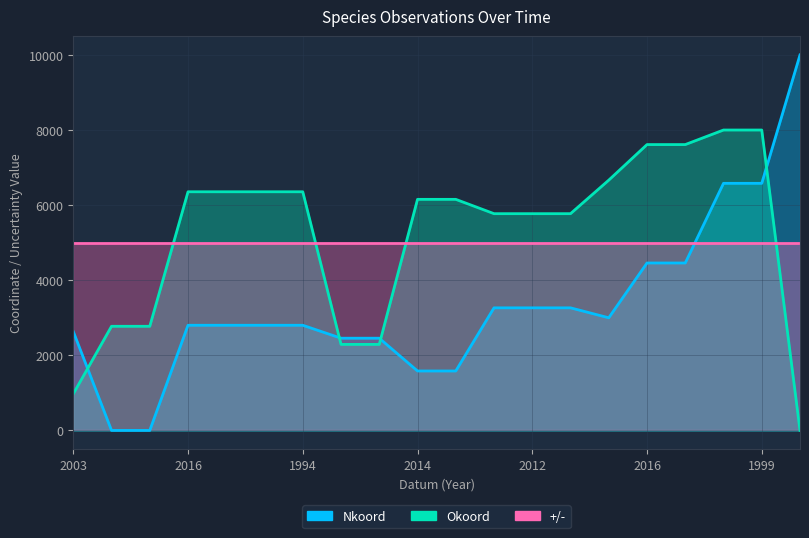

How many values in Nkoord are above zero?

18